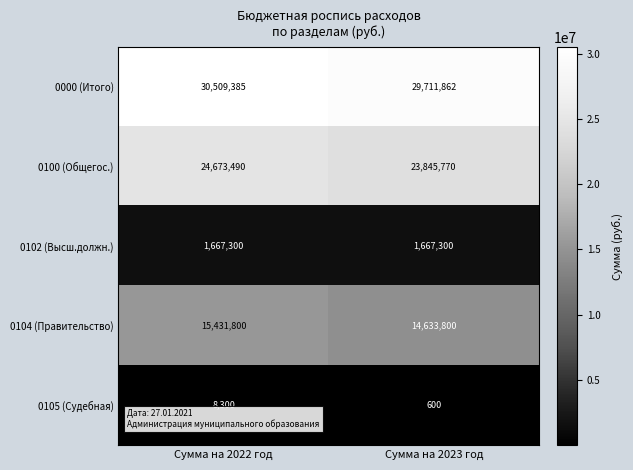

Reading right to left, list all the values displayed in this chart.

0000 (Итого): 29711862	30509385
0100 (Общегос.): 23845770	24673490
0102 (Высш.должн.): 1667300	1667300
0104 (Правительство): 14633800	15431800
0105 (Судебная): 600	8300